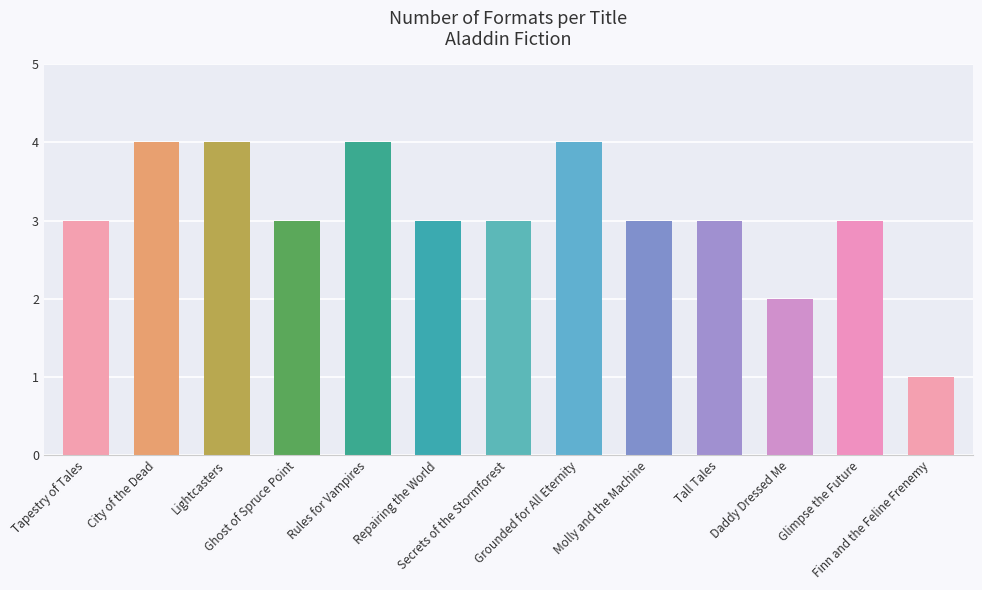

Are the bars grouped side by side (vs. stacked)?

No